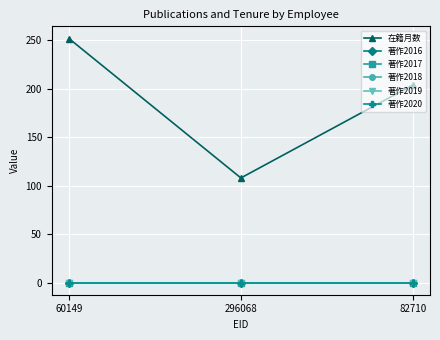

At which label is 在籍月数 closest to 180?

82710